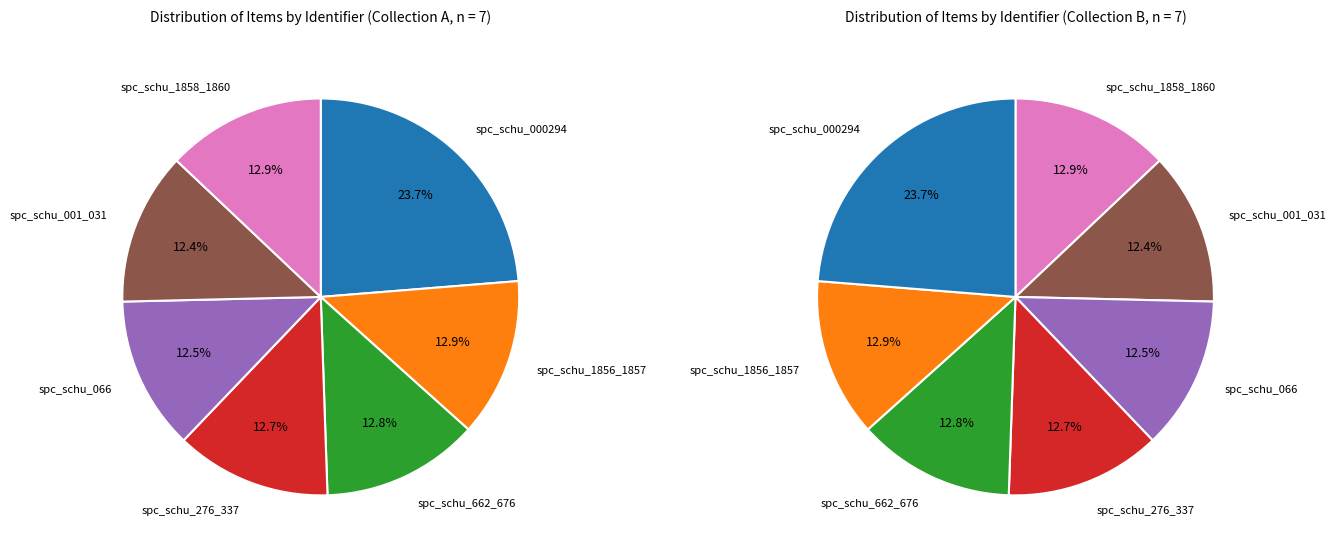

To the nearest percent, what is the combined percentage of spc_schu_066 and spc_schu_662_676?

25%